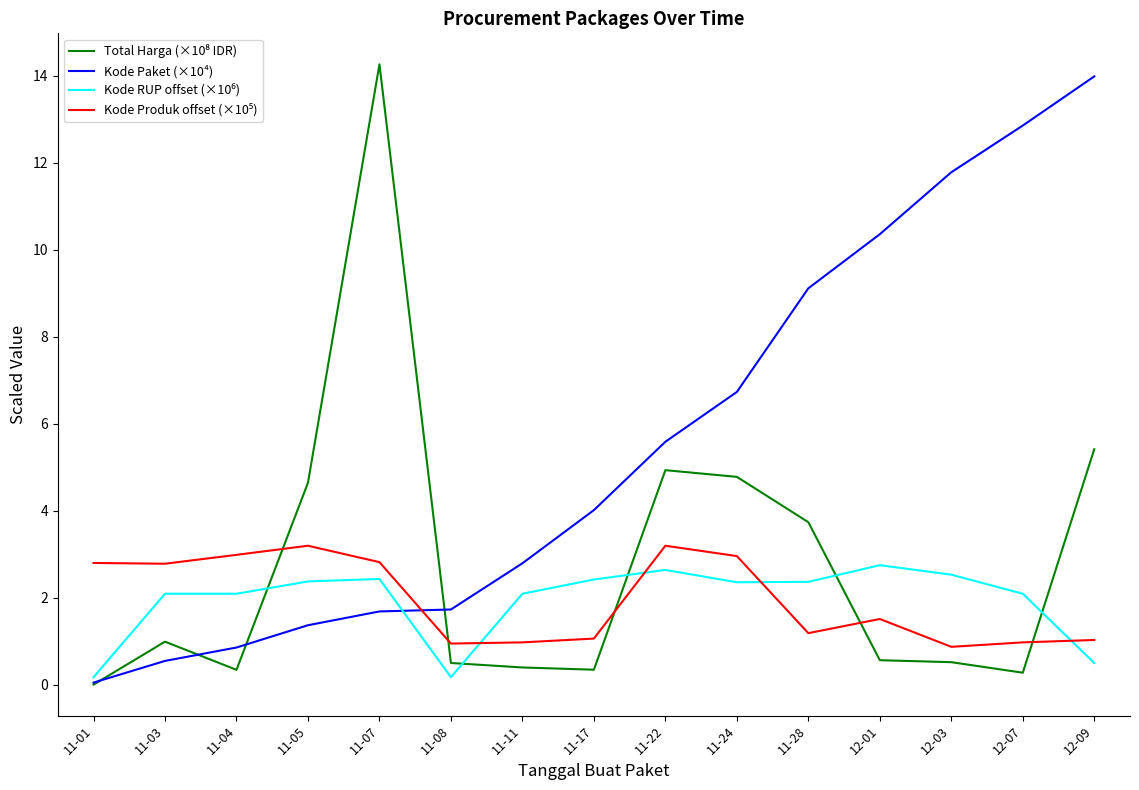

What position from the right is 11-11?

9